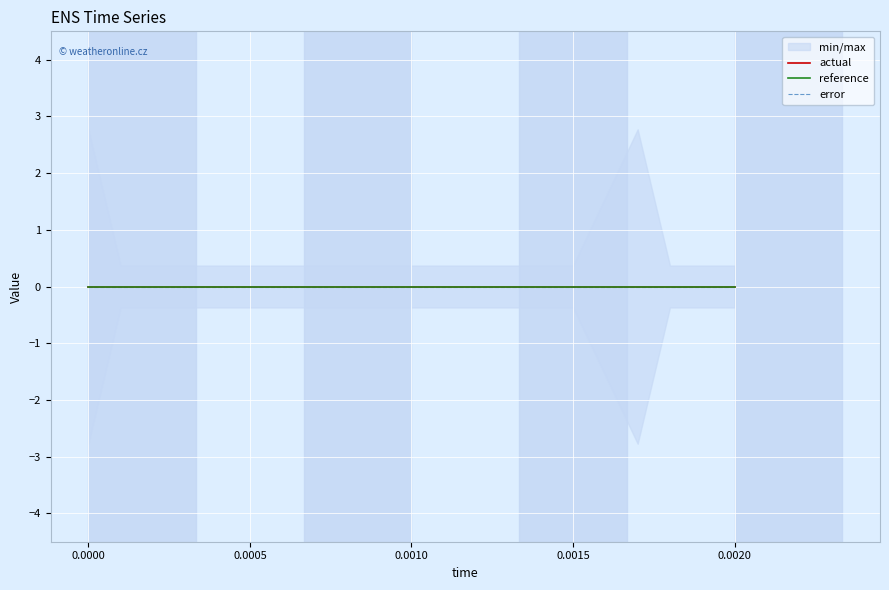

True or false: error and low cross at least once.

False